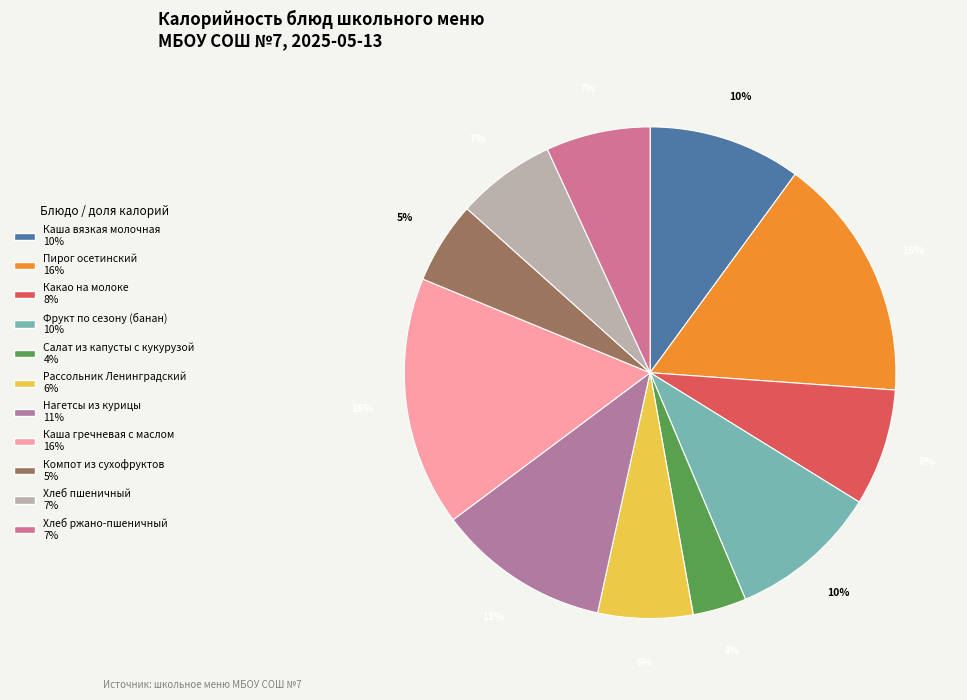

The Хлеб пшеничный slice represents 7% of the pie. True or false?

True